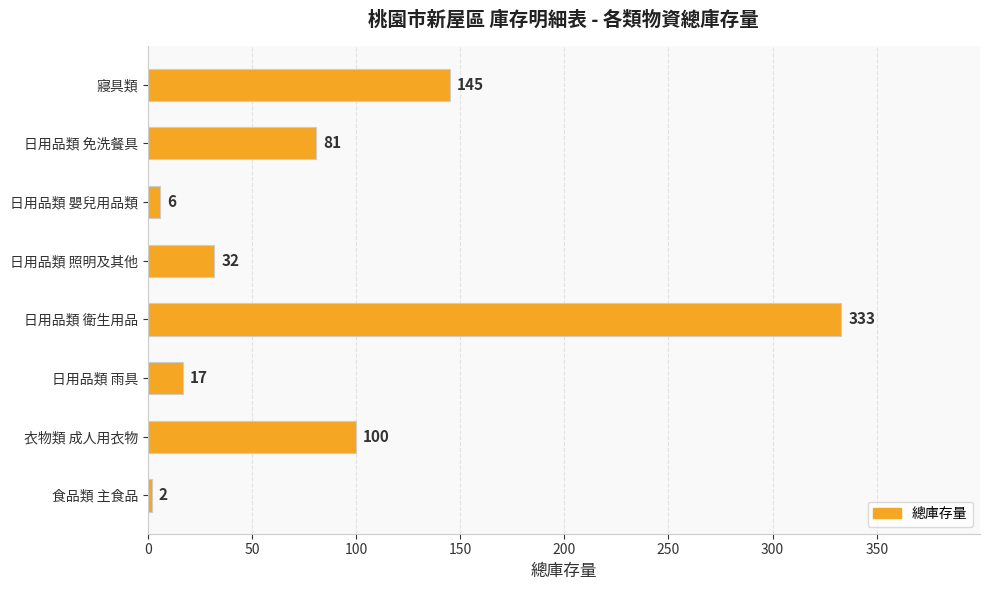

What is the maximum value shown in the chart?

333